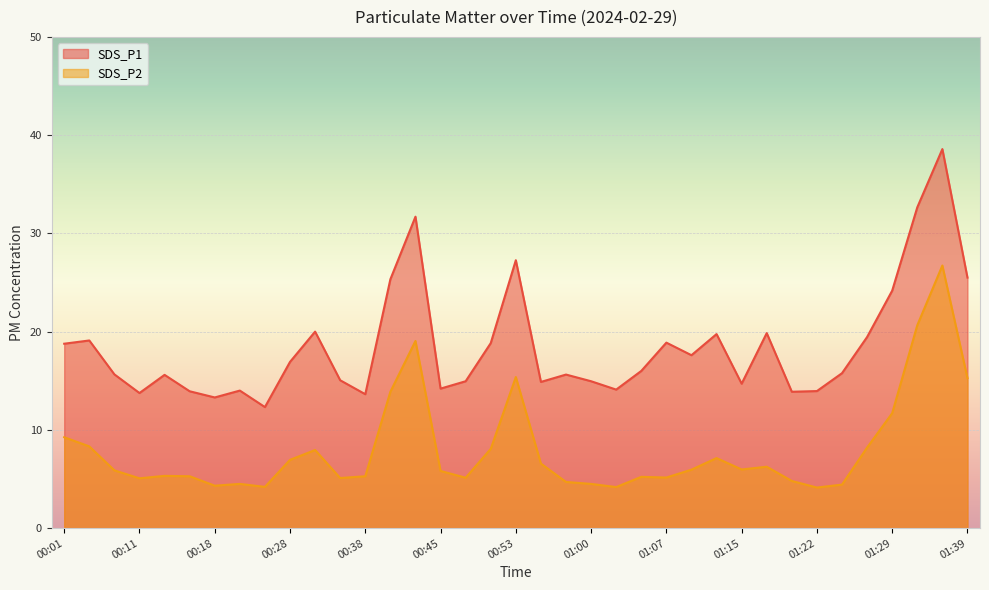

At which category is the sum across all series the highest?

01:37